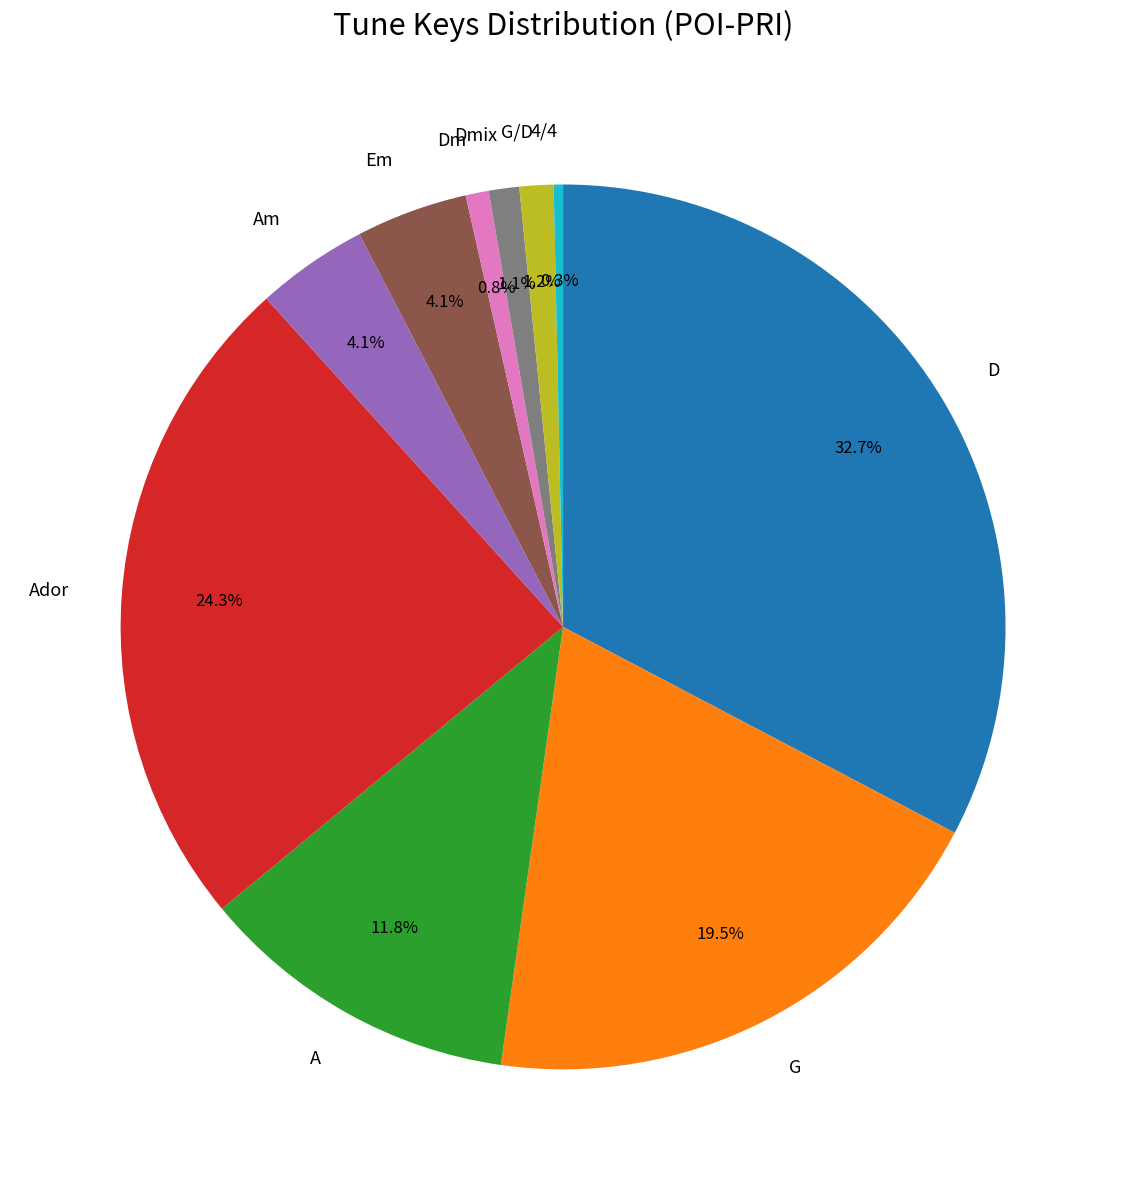

Does Am represent more than half of the total?

No